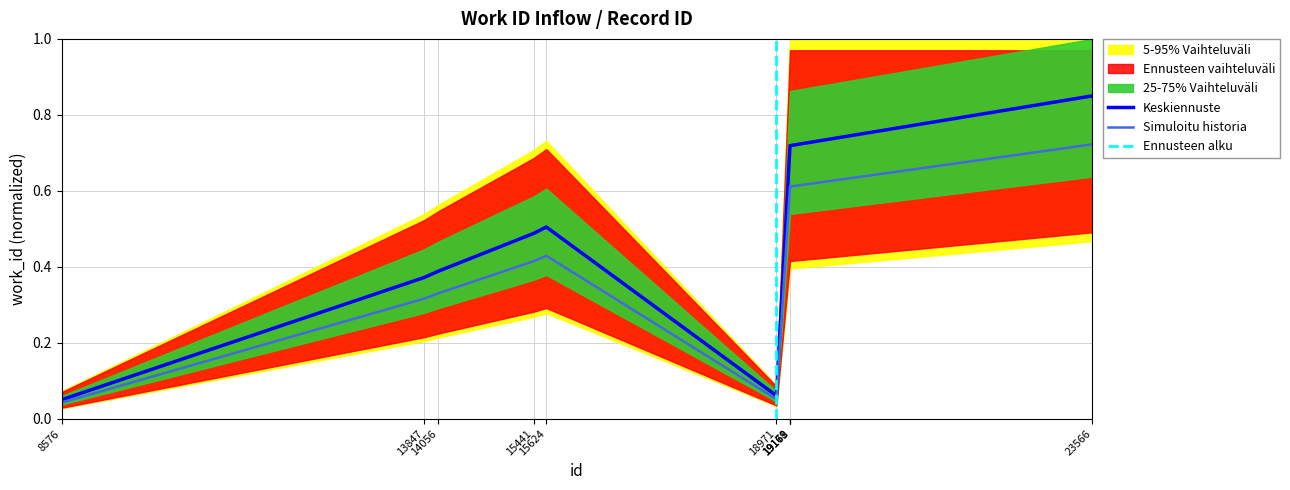

Which category has the highest value across all series?

23566